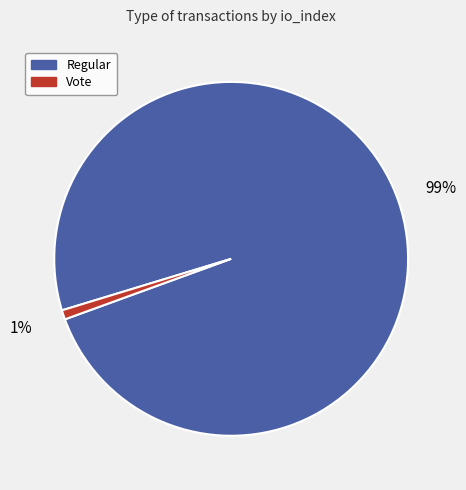

To the nearest percent, what is the difference between the largest and smallest slice percentages?

98%